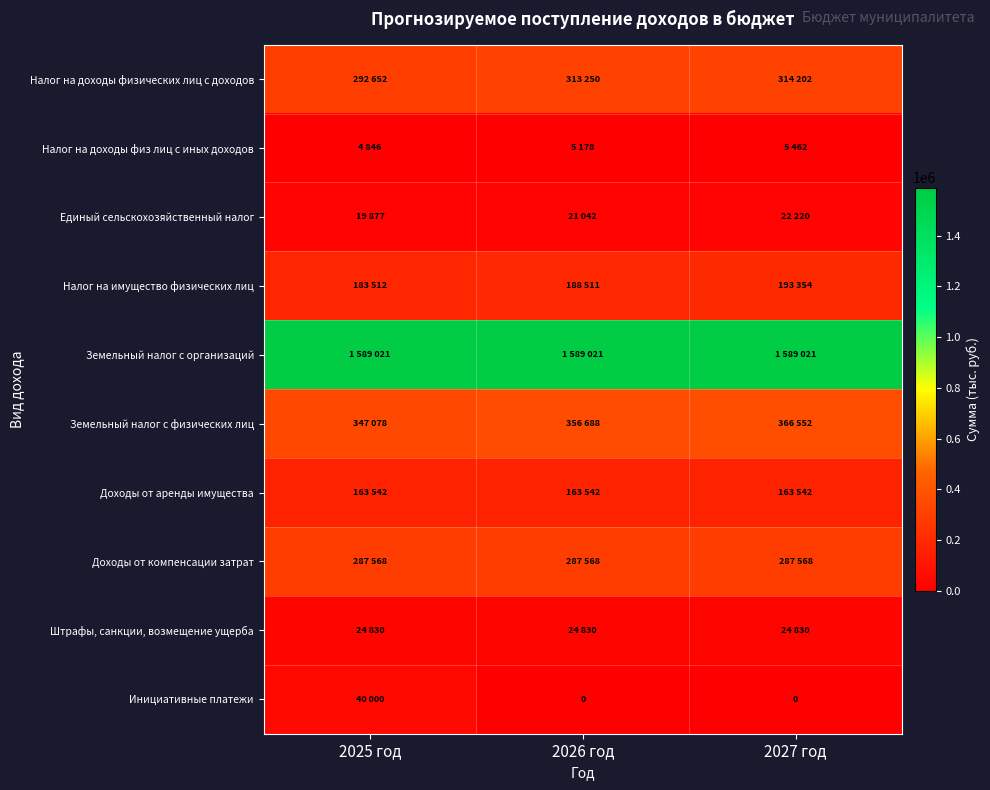

Where is Налог на доходы физических лиц с доходов nearest to the value 303427?

2026 год